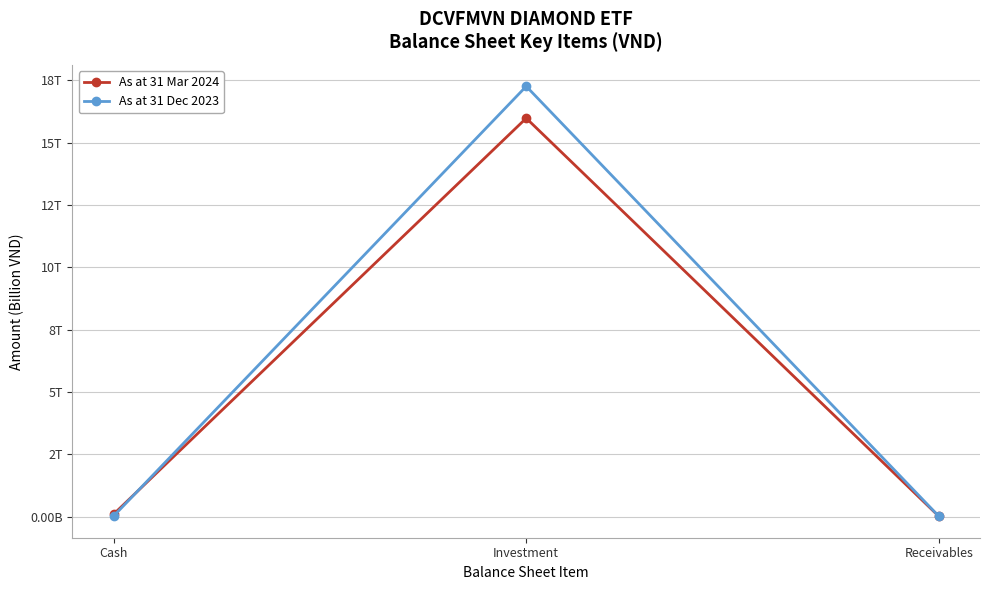

What is the label of the 3rd point from the right?

Cash